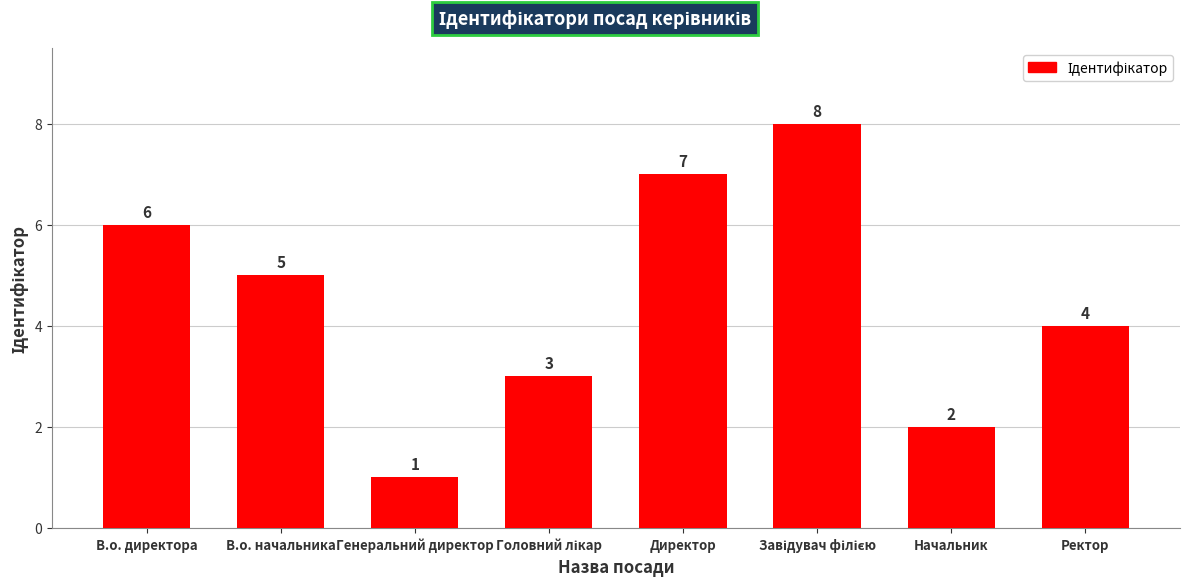

The value at В.о. начальника is 5. True or false?

True